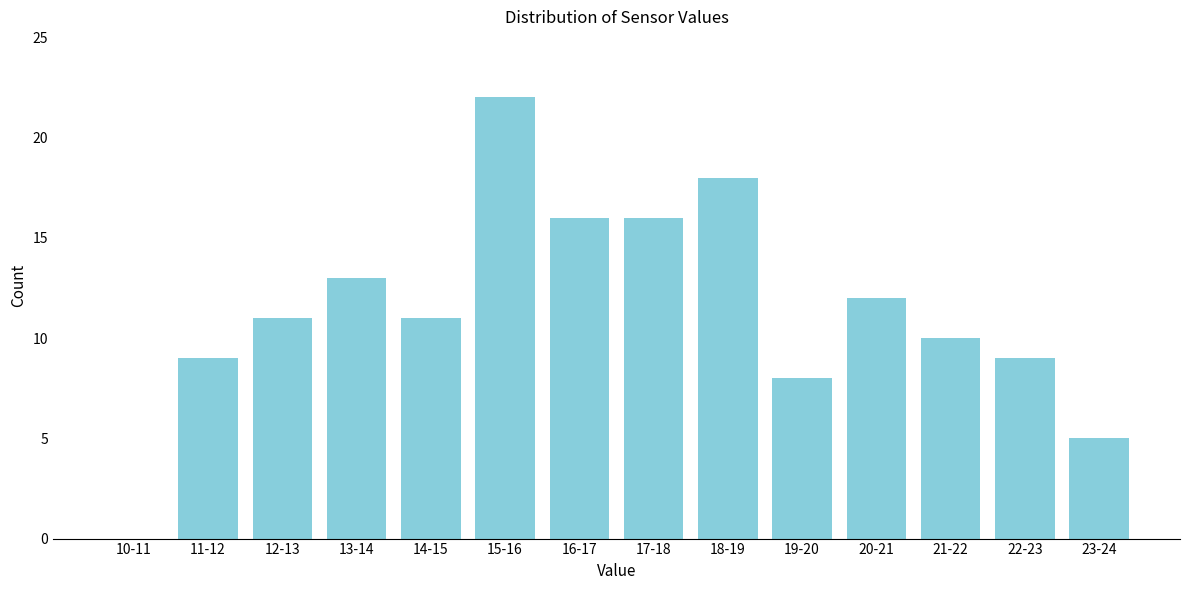

What value does the data have at 21-22?

10